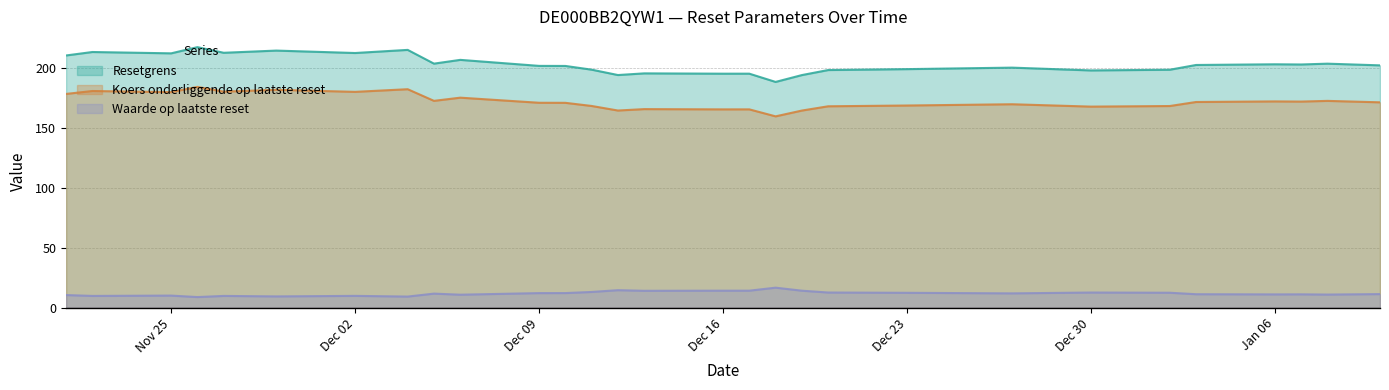

What is the average value of the Waarde op laatste reset series?

11.8